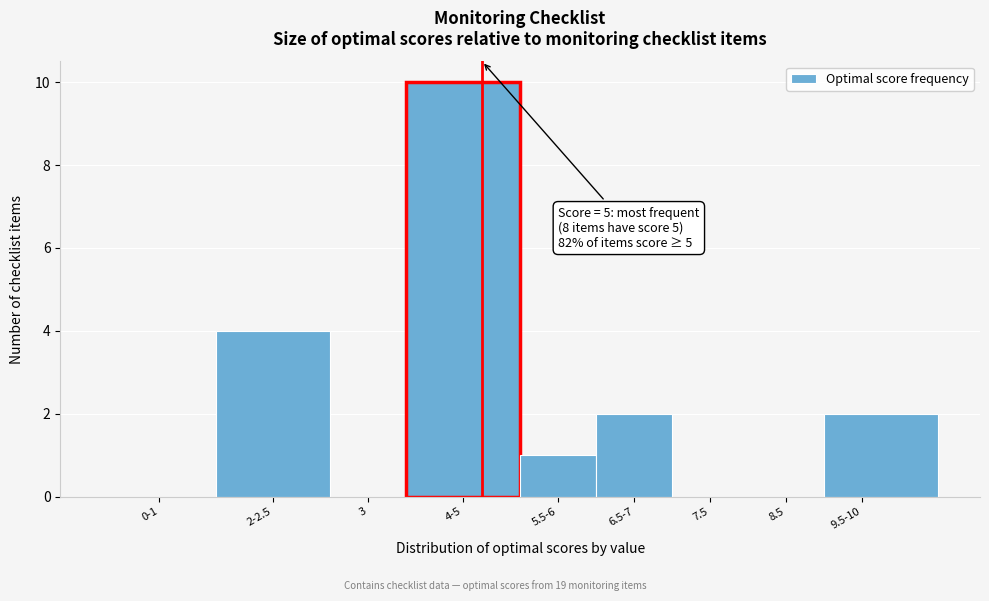

Reading left to right, extract all data points from this chart.

0-1=0	2-2.5=4	3=0	4-5=10	5.5-6=1	6.5-7=2	7.5=0	8.5=0	9.5-10=2